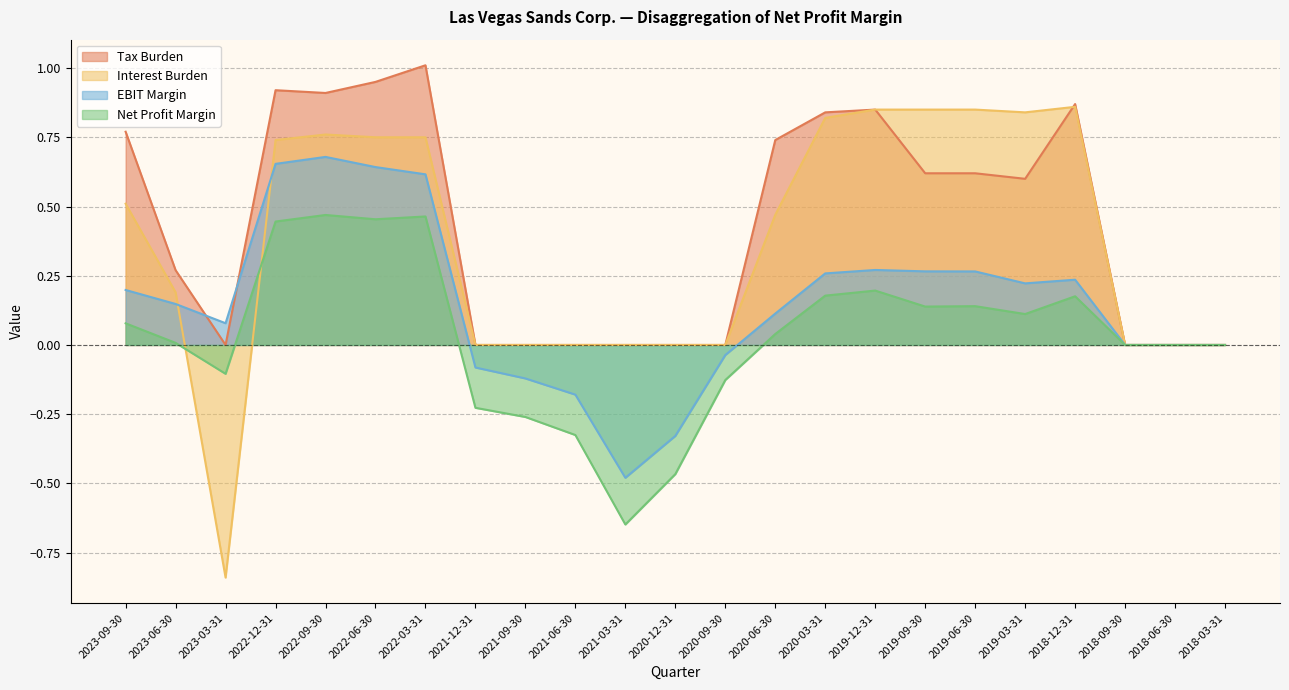

List the labels in order of Interest Burden value, smallest first.

2023-03-31, 2021-12-31, 2021-09-30, 2021-06-30, 2021-03-31, 2020-12-31, 2020-09-30, 2018-09-30, 2018-06-30, 2018-03-31, 2023-06-30, 2020-06-30, 2023-09-30, 2022-12-31, 2022-06-30, 2022-03-31, 2022-09-30, 2020-03-31, 2019-03-31, 2019-12-31, 2019-09-30, 2019-06-30, 2018-12-31